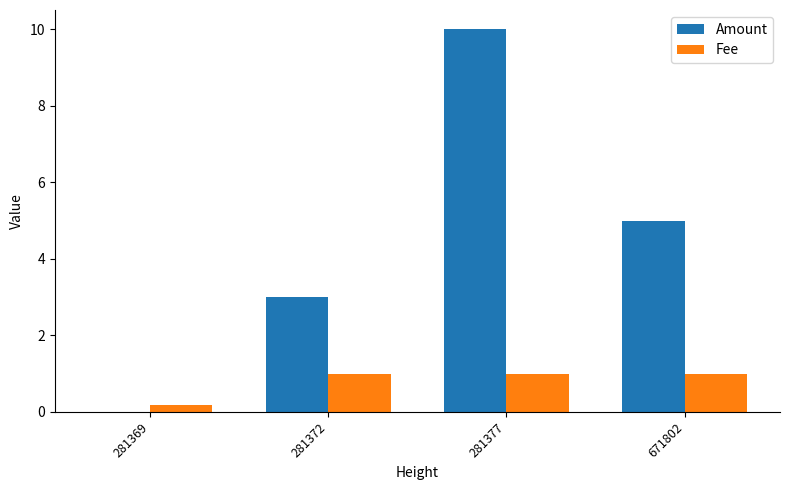

What value does the Fee series have at 281372?

1.0